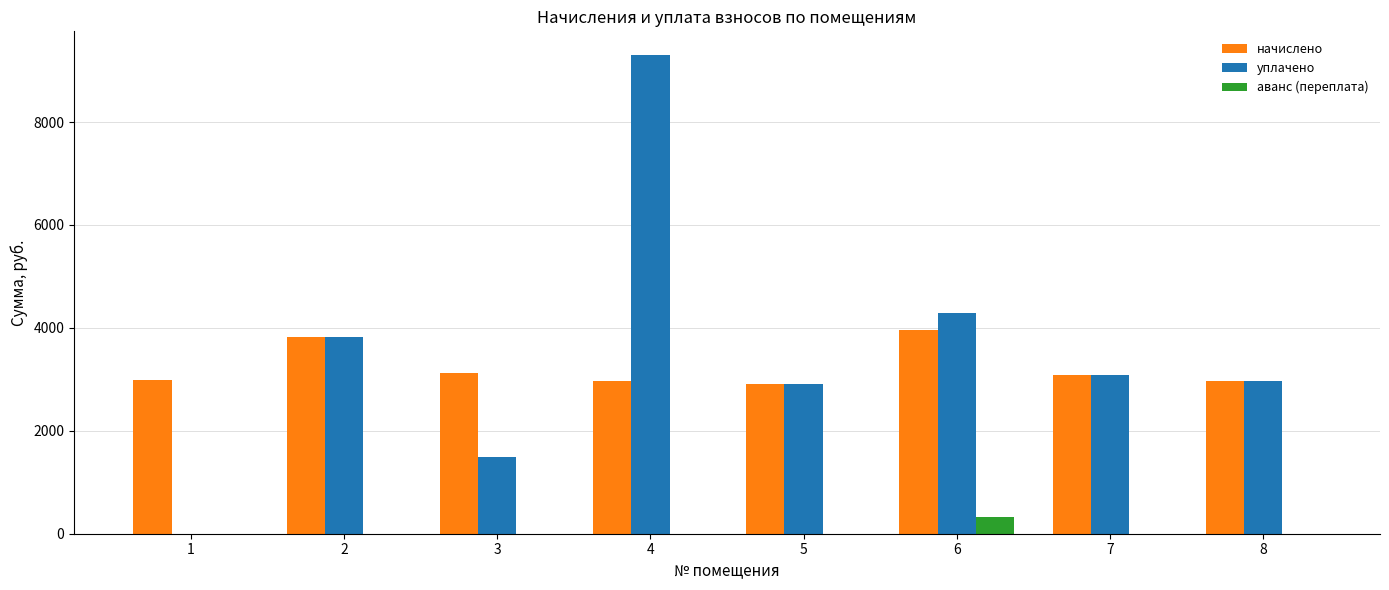

What are all the series names shown in the legend?

начислено, уплачено, аванс (переплата)